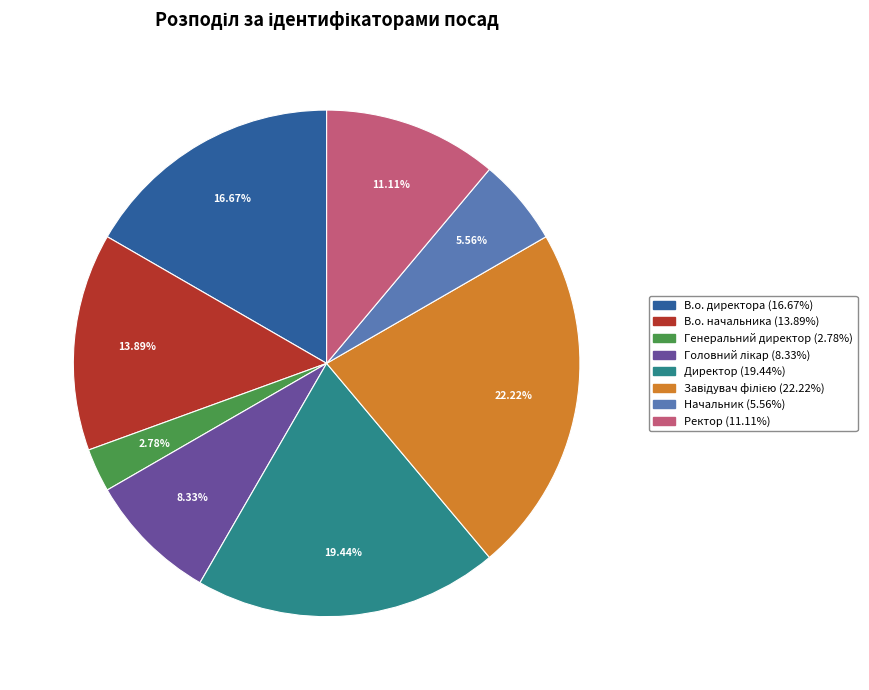

Is there a majority slice in this chart?

No